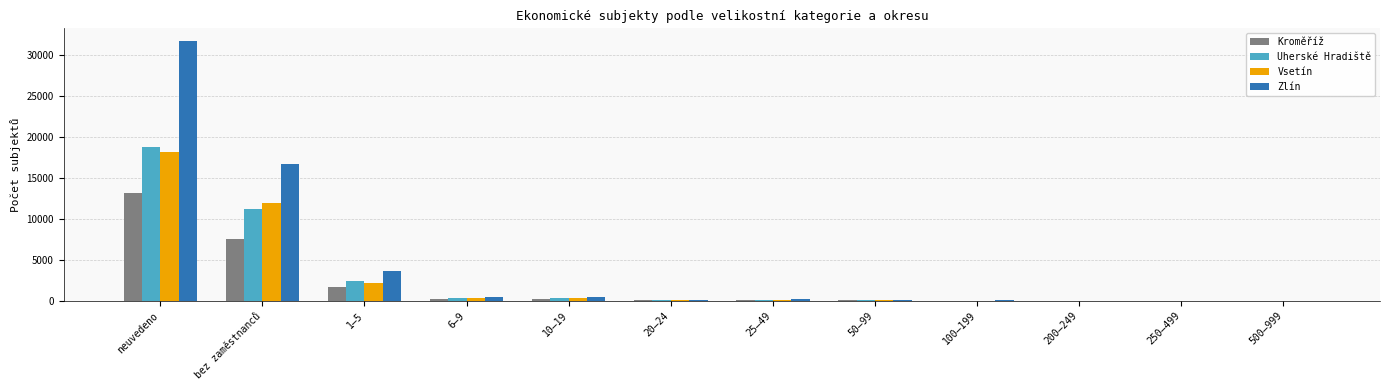

Is it true that Zlín equals 16789 at bez zaměstnanců?

True